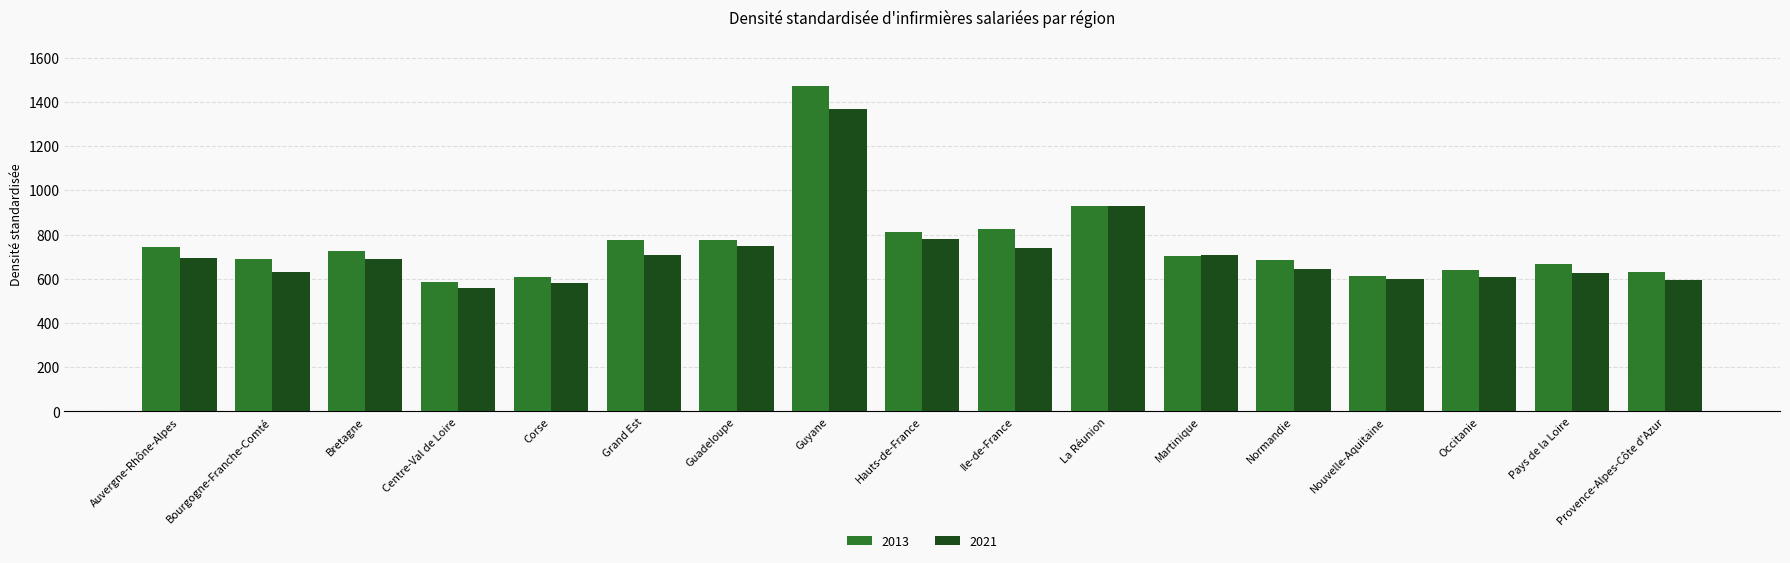

What is the maximum value for 2013?

1471.2